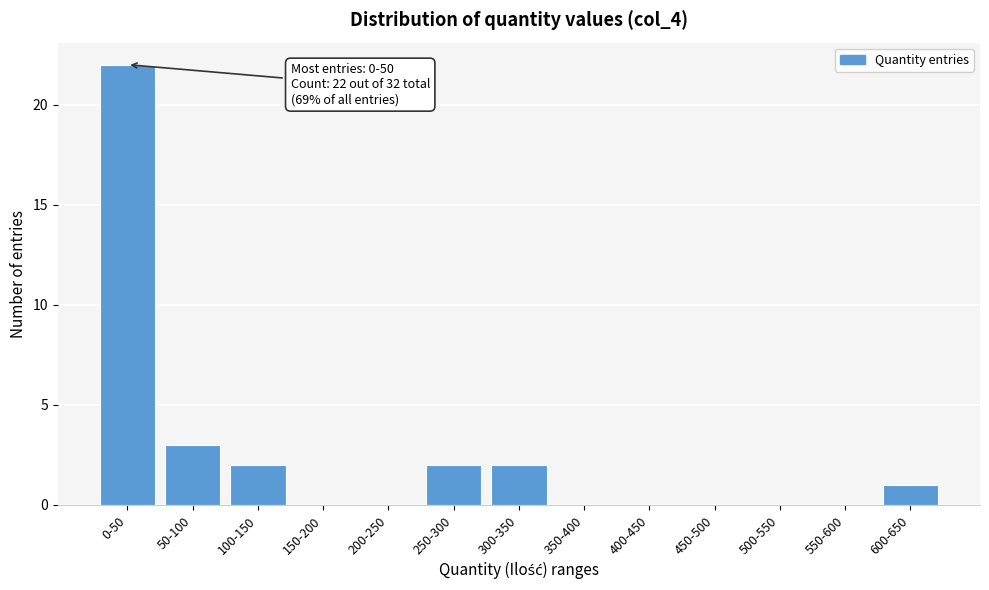

Reading left to right, what are all the values shown in this chart?

0-50=22	50-100=3	100-150=2	150-200=0	200-250=0	250-300=2	300-350=2	350-400=0	400-450=0	450-500=0	500-550=0	550-600=0	600-650=1